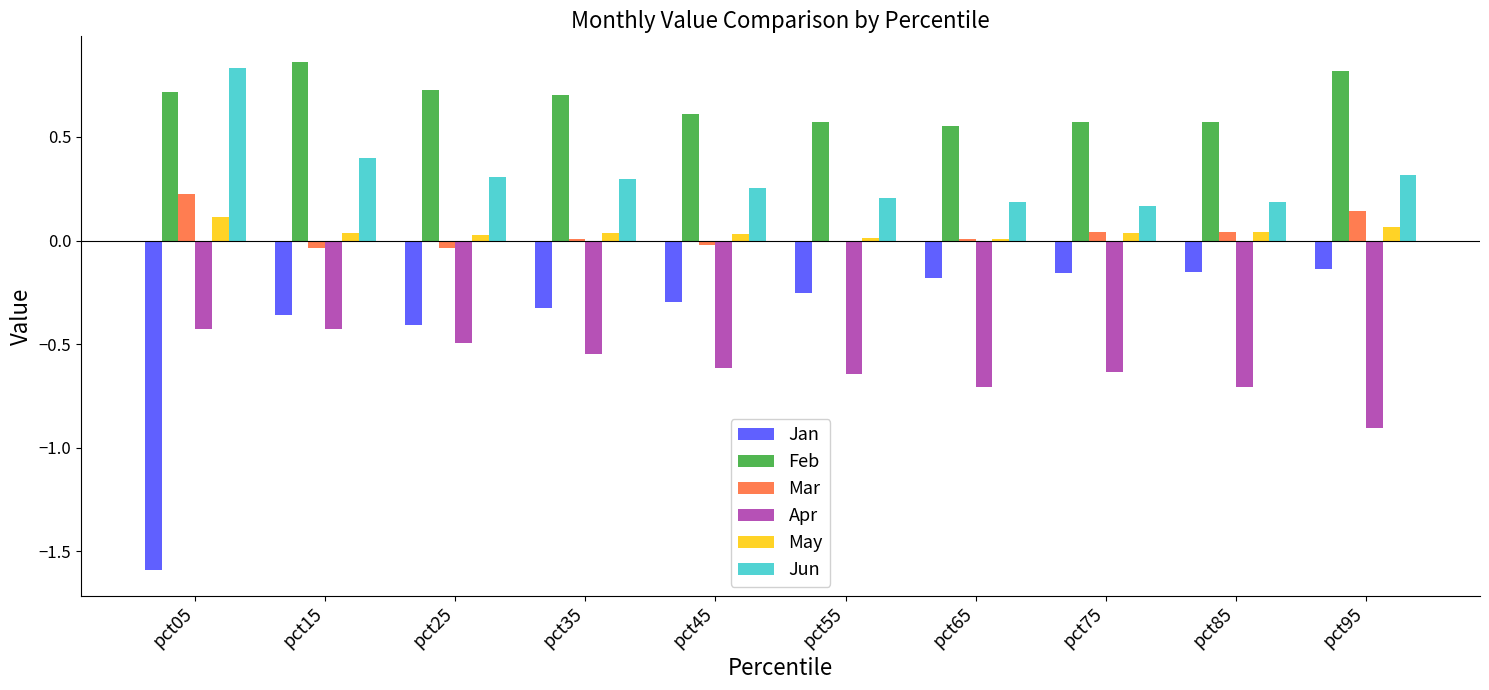

At which label does Mar first exceed 0?

pct05